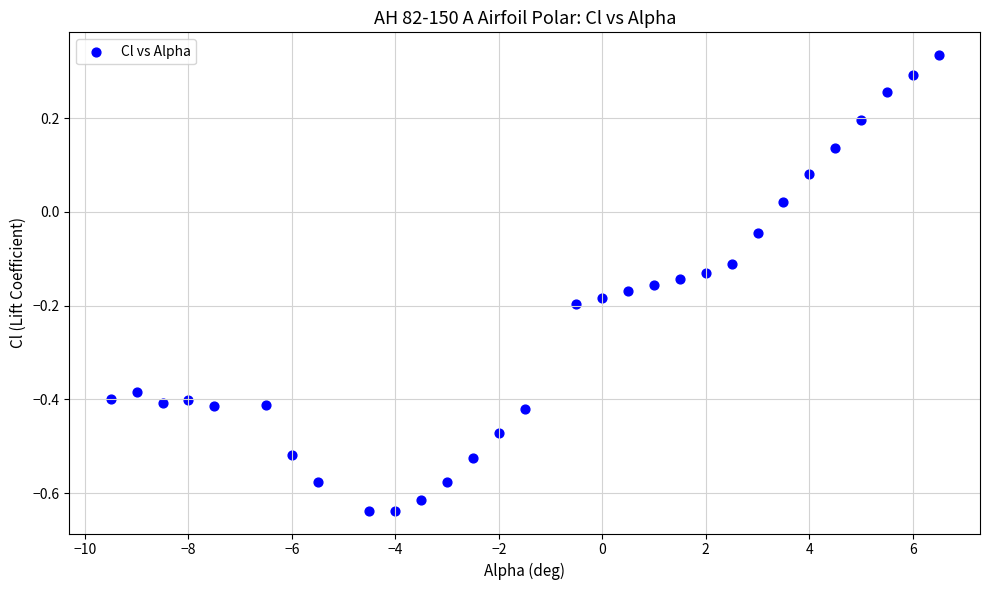

What is the range of X values (max minus min)?

16.0